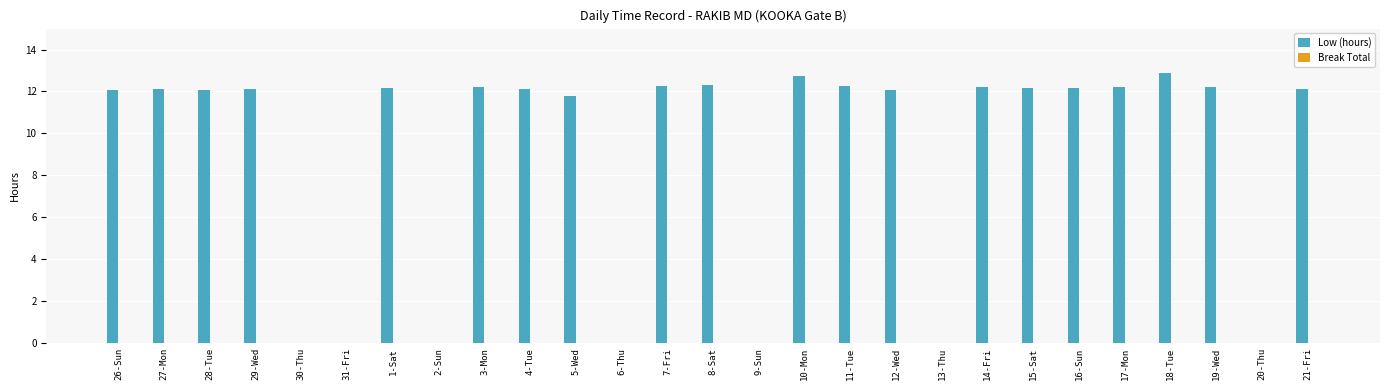

What is the change in value from 28-Tue to 18-Tue?

+0.8